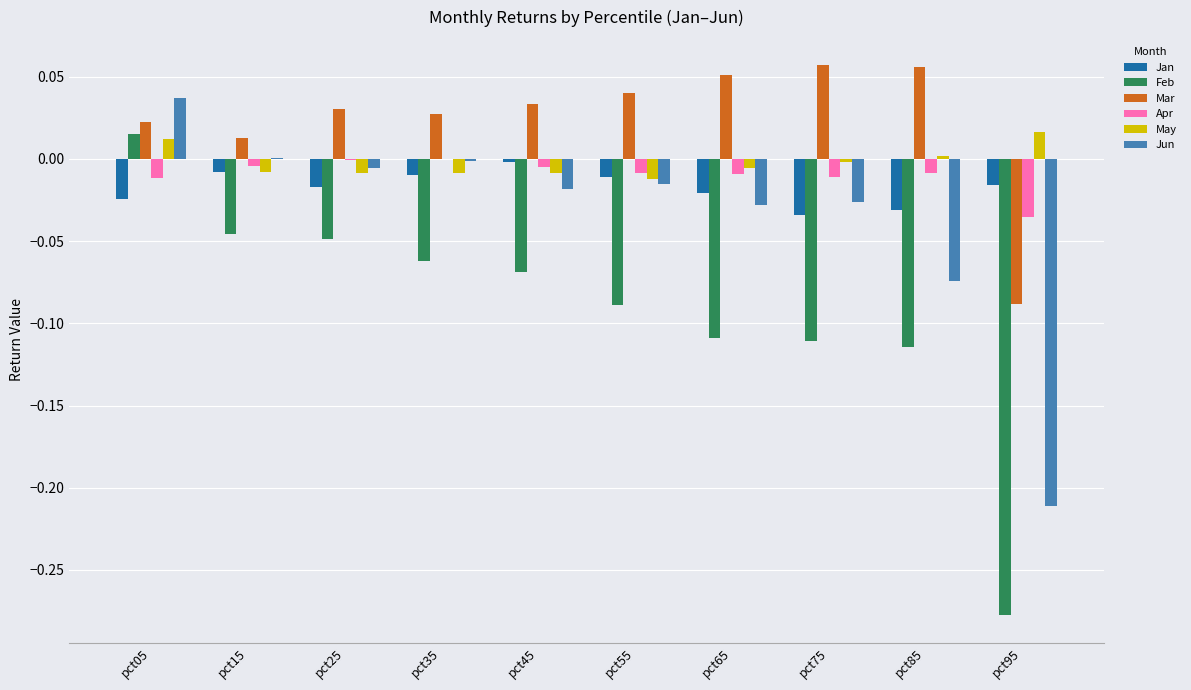

The Jan series shows -0.0 at pct55. True or false?

True